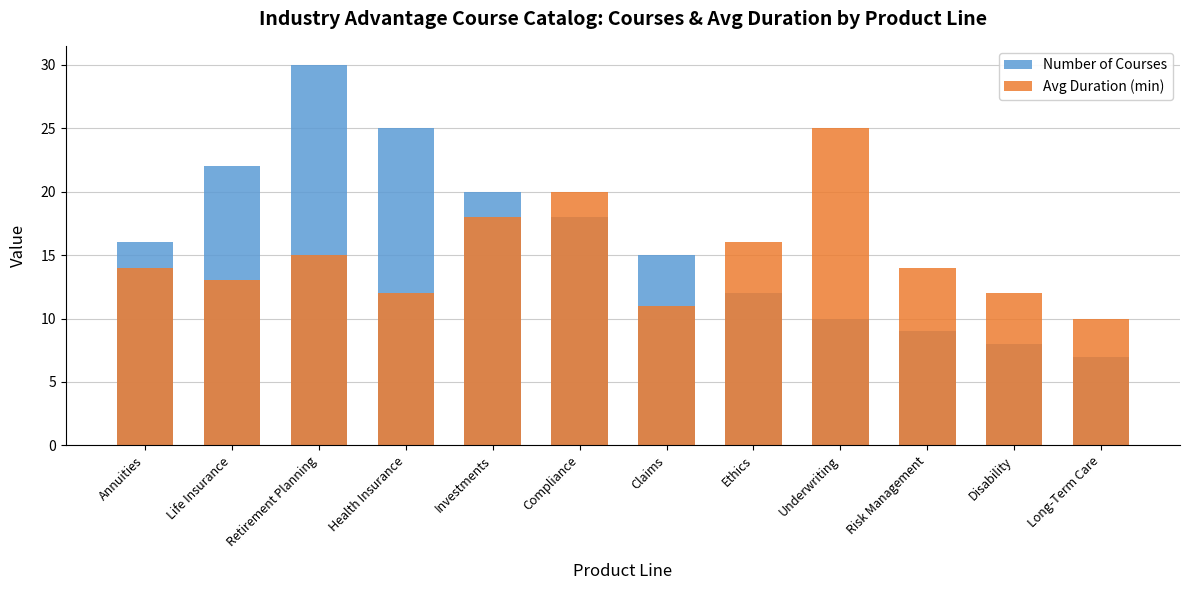

What are all the series names shown in the legend?

Number of Courses, Avg Duration (min)